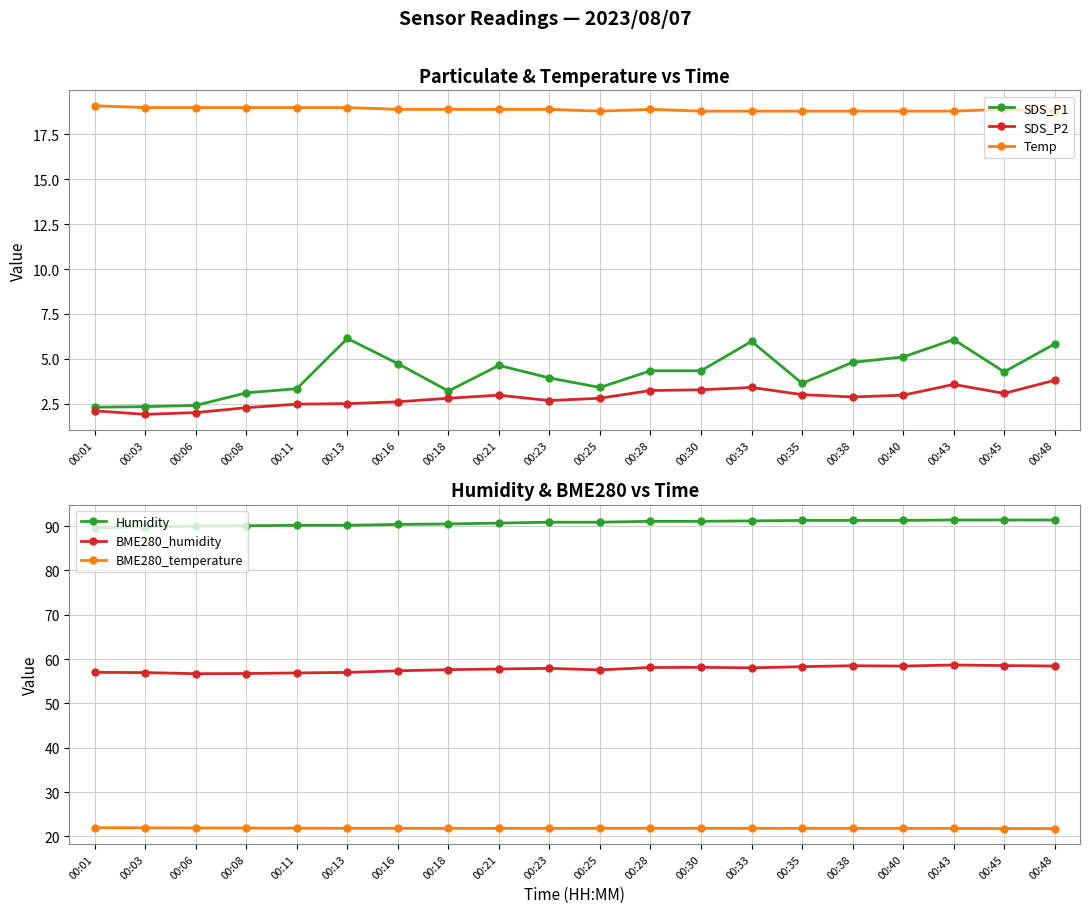

Count the number of data series in this chart.

6